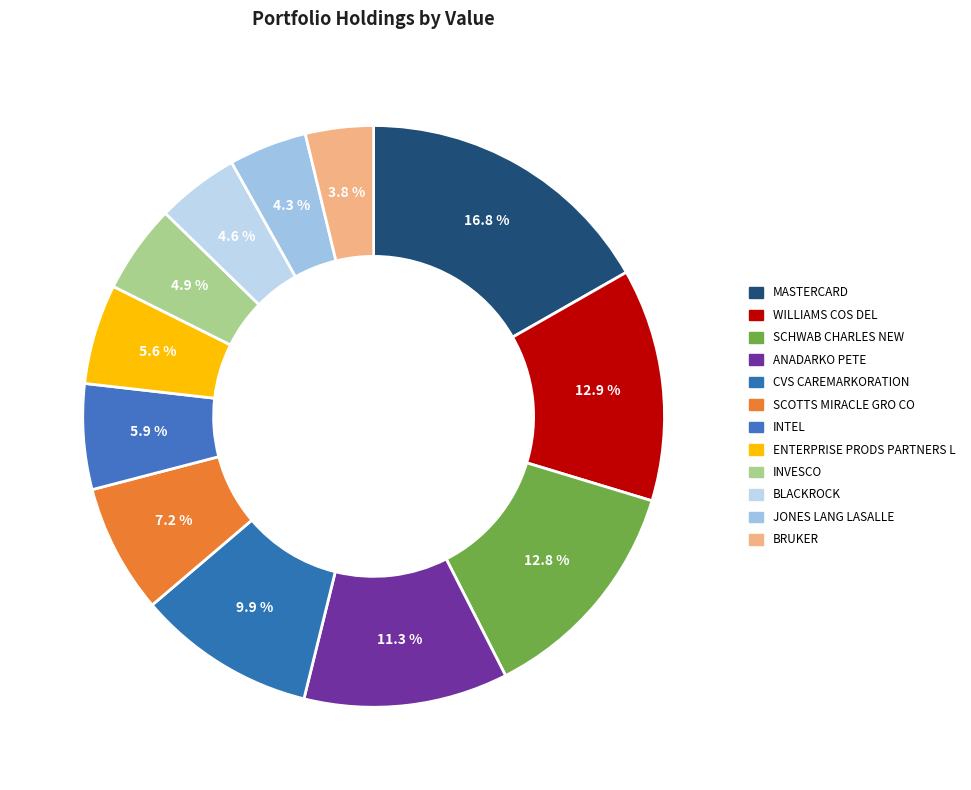

Count the number of slices in the pie.

12